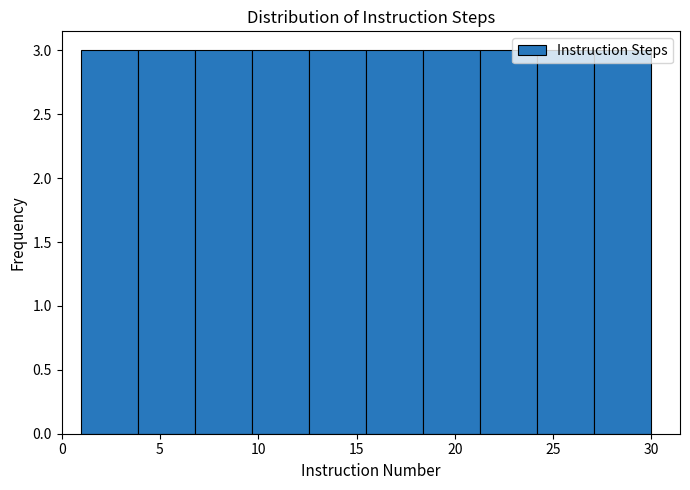

What is the height of the bar covering 24.2 to 27.1 on the x-axis? Neither the bar edges nor the heights are printed on the chart, so give them approximately, as read against the axes.

3